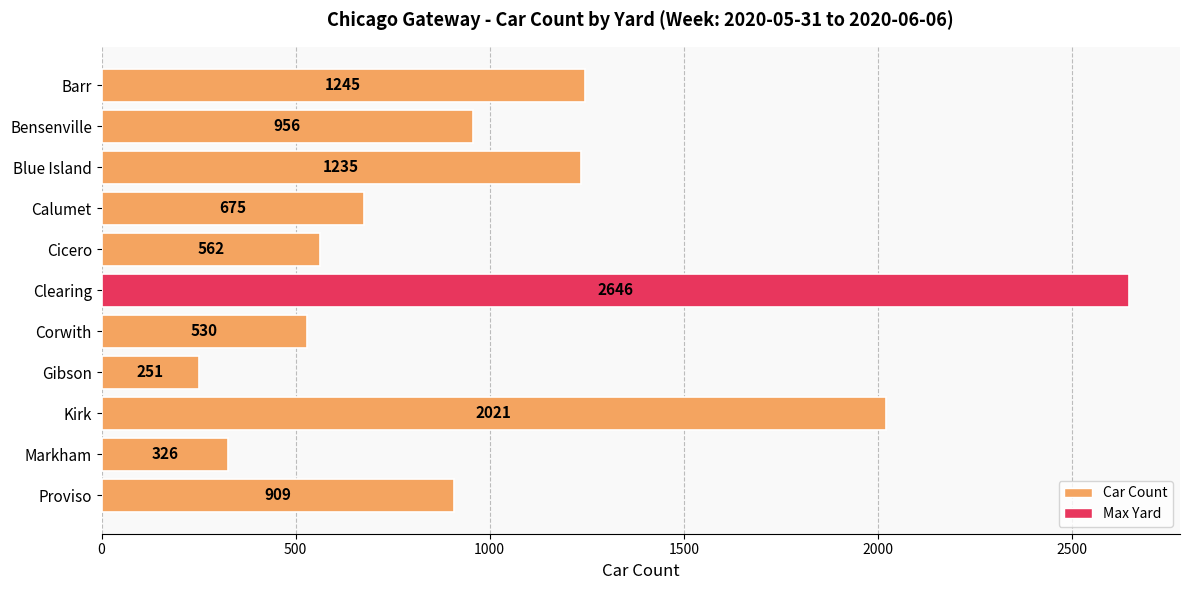

Reading bottom to top, list all the values displayed in this chart.

Proviso=909	Markham=326	Kirk=2021	Gibson=251	Corwith=530	Clearing=2646	Cicero=562	Calumet=675	Blue Island=1235	Bensenville=956	Barr=1245